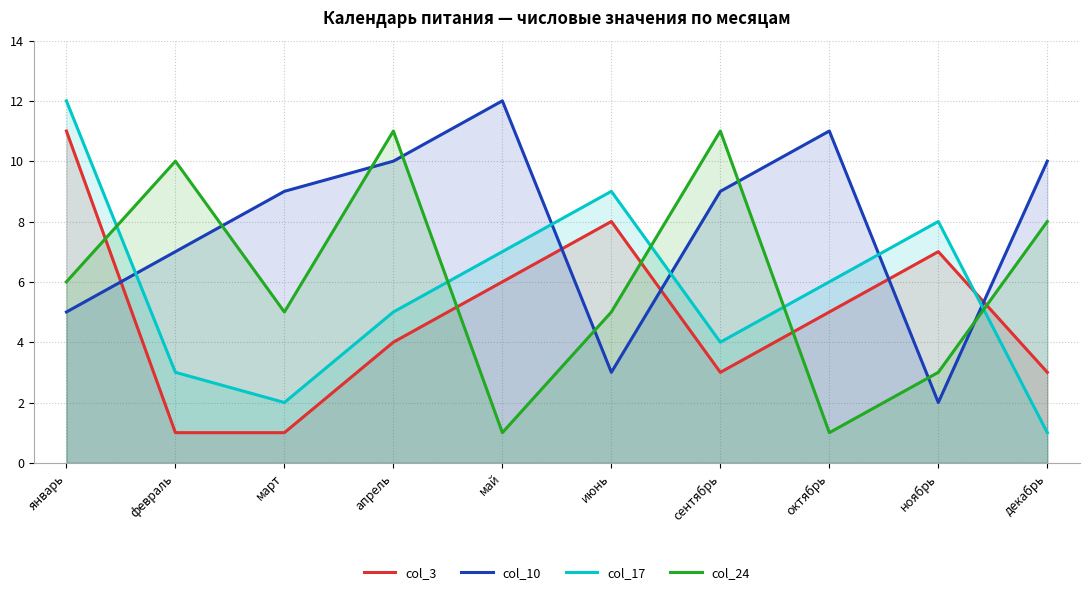

At how many categories does at least one series exceed 1?

10